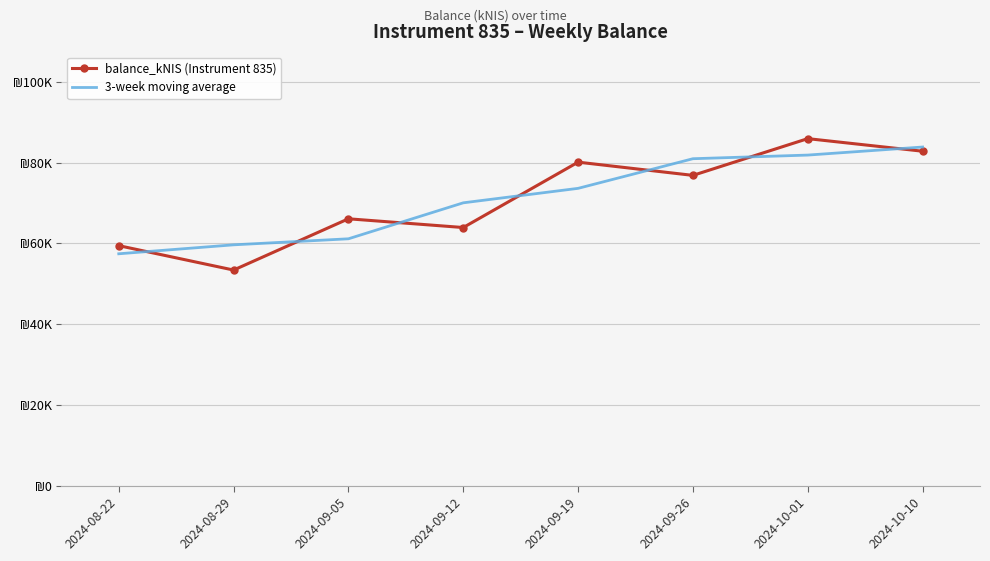

At how many categories does at least one series exceed 57047?

8